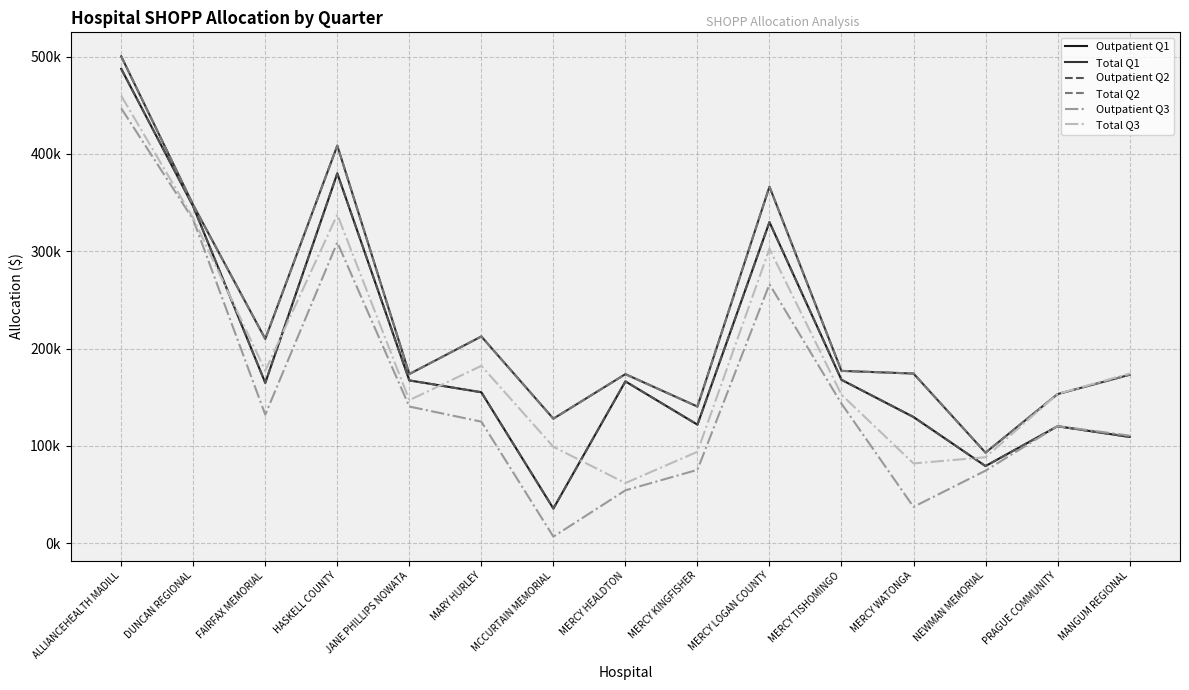

What is the average value of the Total Q2 series?

228771.4